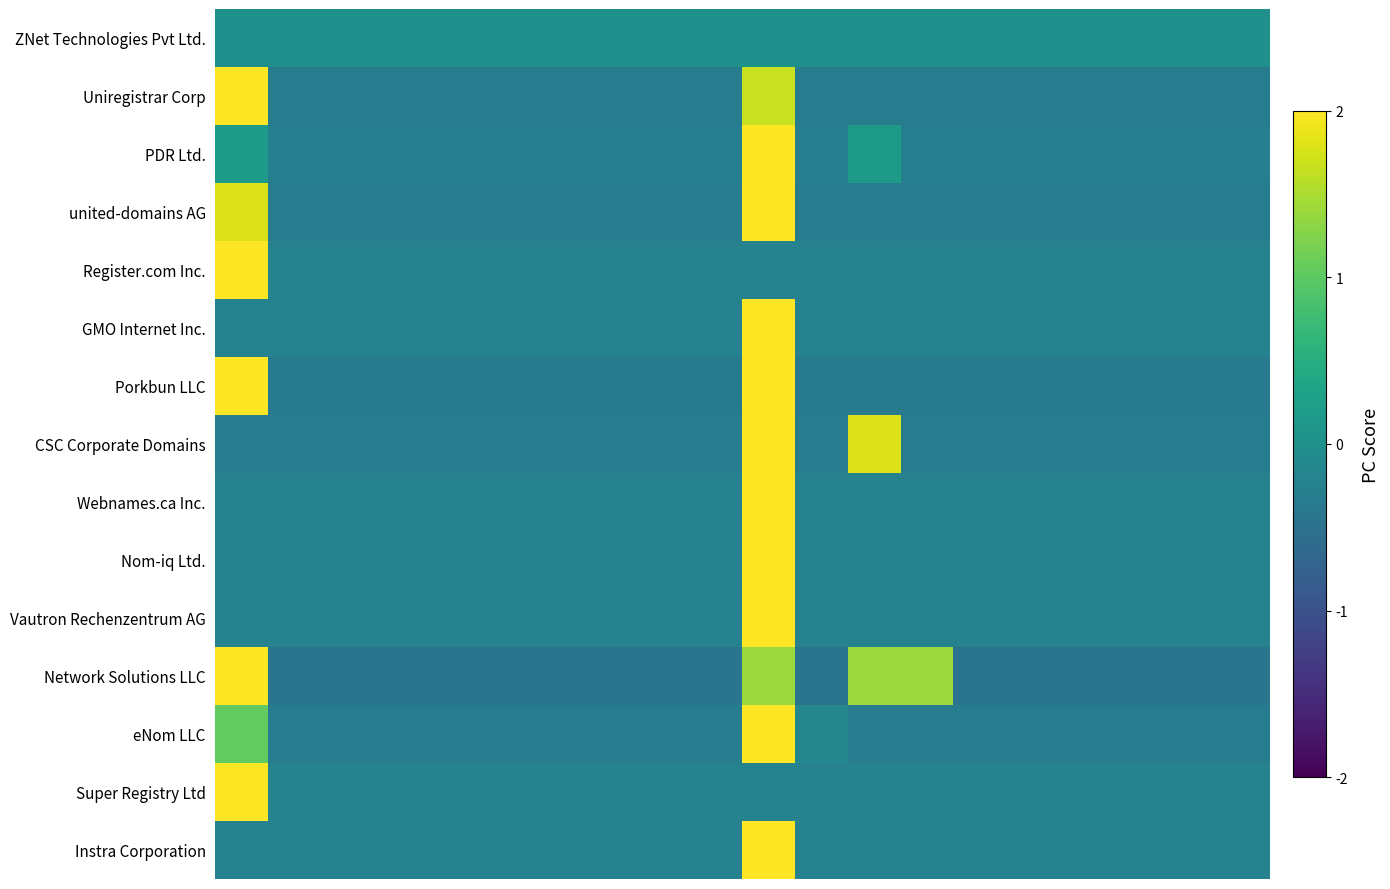

Reading left to right, extract all data points from this chart.

ZNet Technologies Pvt Ltd.: 0.0	0.0	0.0	0.0	0.0	0.0	0.0	0.0	0.0	0.0	0.0	0.0	0.0	0.0	0.0	0.0	0.0	0.0	0.0	0.0
Uniregistrar Corp: 2.0	-0.3	-0.3	-0.3	-0.3	-0.3	-0.3	-0.3	-0.3	-0.3	1.7	-0.3	-0.3	-0.3	-0.3	-0.3	-0.3	-0.3	-0.3	-0.3
PDR Ltd.: 0.2	-0.3	-0.3	-0.3	-0.3	-0.3	-0.3	-0.3	-0.3	-0.3	2.0	-0.3	0.2	-0.3	-0.3	-0.3	-0.3	-0.3	-0.3	-0.3
united-domains AG: 1.8	-0.3	-0.3	-0.3	-0.3	-0.3	-0.3	-0.3	-0.3	-0.3	2.0	-0.3	-0.3	-0.3	-0.3	-0.3	-0.3	-0.3	-0.3	-0.3
Register.com Inc.: 2.0	-0.2	-0.2	-0.2	-0.2	-0.2	-0.2	-0.2	-0.2	-0.2	-0.2	-0.2	-0.2	-0.2	-0.2	-0.2	-0.2	-0.2	-0.2	-0.2
GMO Internet Inc.: -0.2	-0.2	-0.2	-0.2	-0.2	-0.2	-0.2	-0.2	-0.2	-0.2	2.0	-0.2	-0.2	-0.2	-0.2	-0.2	-0.2	-0.2	-0.2	-0.2
Porkbun LLC: 2.0	-0.3	-0.3	-0.3	-0.3	-0.3	-0.3	-0.3	-0.3	-0.3	2.0	-0.3	-0.3	-0.3	-0.3	-0.3	-0.3	-0.3	-0.3	-0.3
CSC Corporate Domains: -0.3	-0.3	-0.3	-0.3	-0.3	-0.3	-0.3	-0.3	-0.3	-0.3	2.0	-0.3	1.8	-0.3	-0.3	-0.3	-0.3	-0.3	-0.3	-0.3
Webnames.ca Inc.: -0.2	-0.2	-0.2	-0.2	-0.2	-0.2	-0.2	-0.2	-0.2	-0.2	2.0	-0.2	-0.2	-0.2	-0.2	-0.2	-0.2	-0.2	-0.2	-0.2
Nom-iq Ltd.: -0.2	-0.2	-0.2	-0.2	-0.2	-0.2	-0.2	-0.2	-0.2	-0.2	2.0	-0.2	-0.2	-0.2	-0.2	-0.2	-0.2	-0.2	-0.2	-0.2
Vautron Rechenzentrum AG: -0.2	-0.2	-0.2	-0.2	-0.2	-0.2	-0.2	-0.2	-0.2	-0.2	2.0	-0.2	-0.2	-0.2	-0.2	-0.2	-0.2	-0.2	-0.2	-0.2
Network Solutions LLC: 2.0	-0.5	-0.5	-0.5	-0.5	-0.5	-0.5	-0.5	-0.5	-0.5	1.4	-0.5	1.4	1.4	-0.5	-0.5	-0.5	-0.5	-0.5	-0.5
eNom LLC: 1.0	-0.3	-0.3	-0.3	-0.3	-0.3	-0.3	-0.3	-0.3	-0.3	2.0	-0.1	-0.3	-0.3	-0.3	-0.3	-0.3	-0.3	-0.3	-0.3
Super Registry Ltd: 2.0	-0.2	-0.2	-0.2	-0.2	-0.2	-0.2	-0.2	-0.2	-0.2	-0.2	-0.2	-0.2	-0.2	-0.2	-0.2	-0.2	-0.2	-0.2	-0.2
Instra Corporation: -0.2	-0.2	-0.2	-0.2	-0.2	-0.2	-0.2	-0.2	-0.2	-0.2	2.0	-0.2	-0.2	-0.2	-0.2	-0.2	-0.2	-0.2	-0.2	-0.2